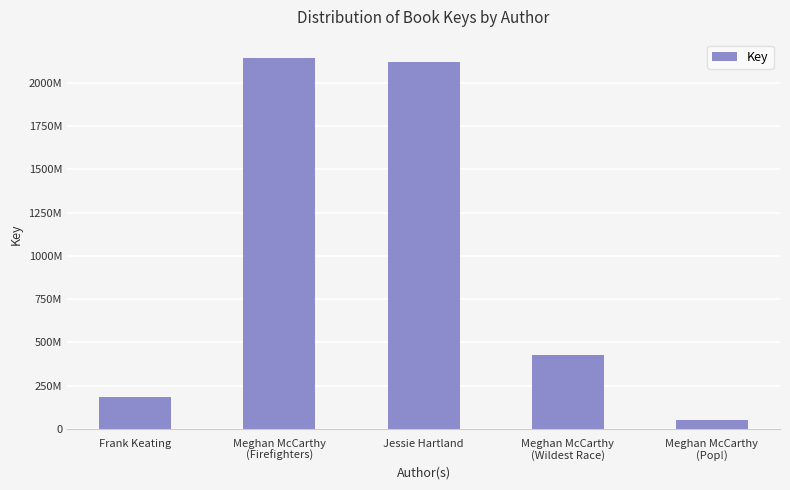

What is the label of the 4th bar from the right?

Meghan McCarthy
(Firefighters)